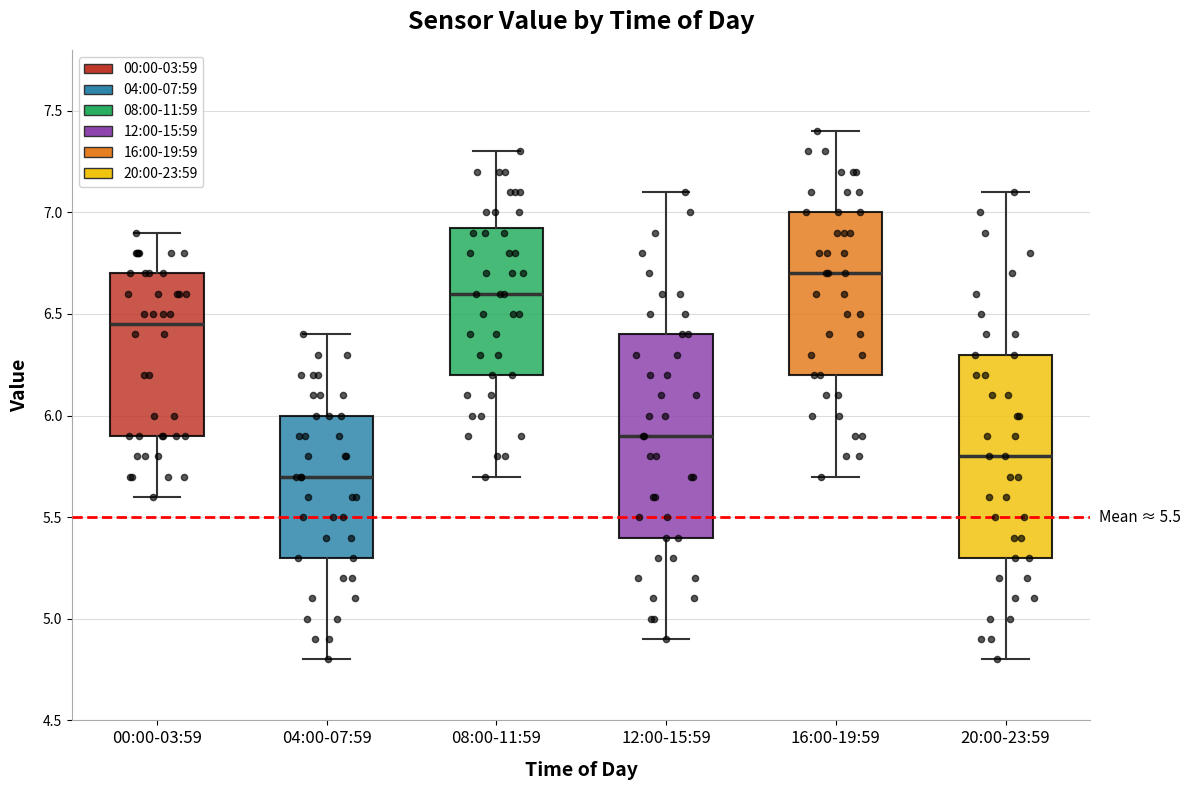

Which box has the lowest median line?

04:00-07:59